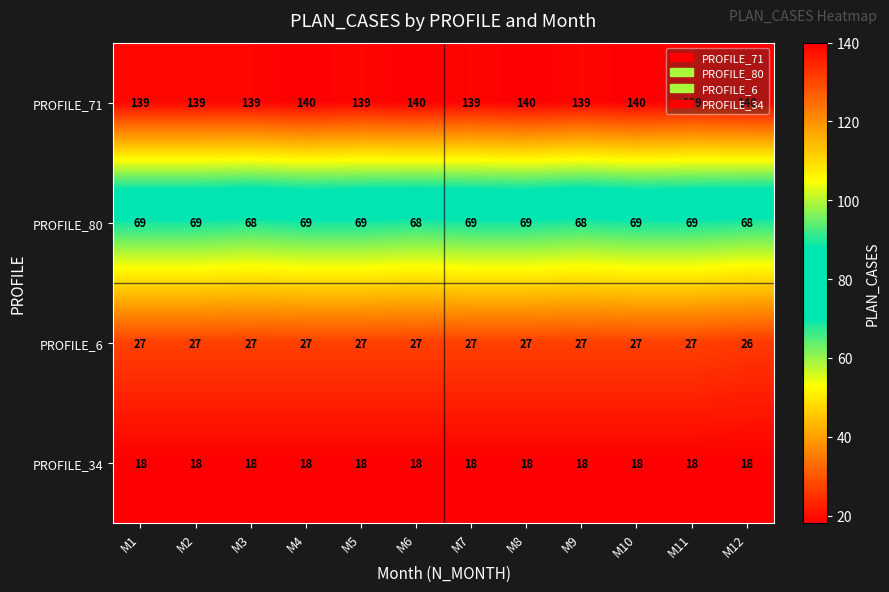

What is the total value across all series at M8?

254